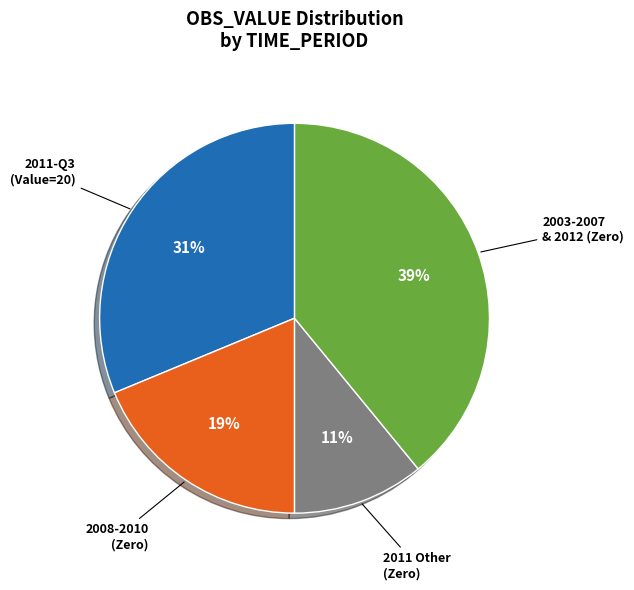

Is there a majority slice in this chart?

No